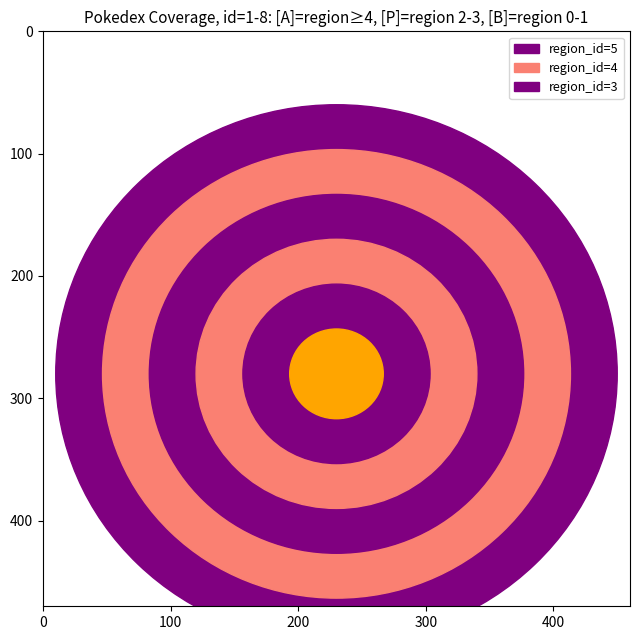

Reading left to right, what are all the values shown in this chart?

1=0	2=1	3=2	4=3	5=4	6=4	7=2	8=5